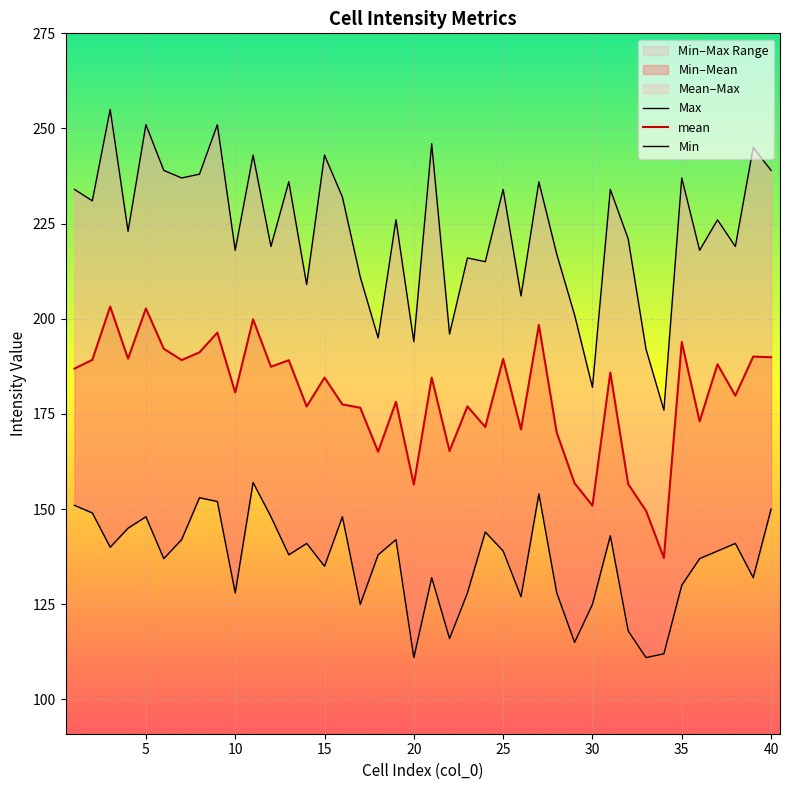

The Max series shows 143.8 at 9. True or false?

False